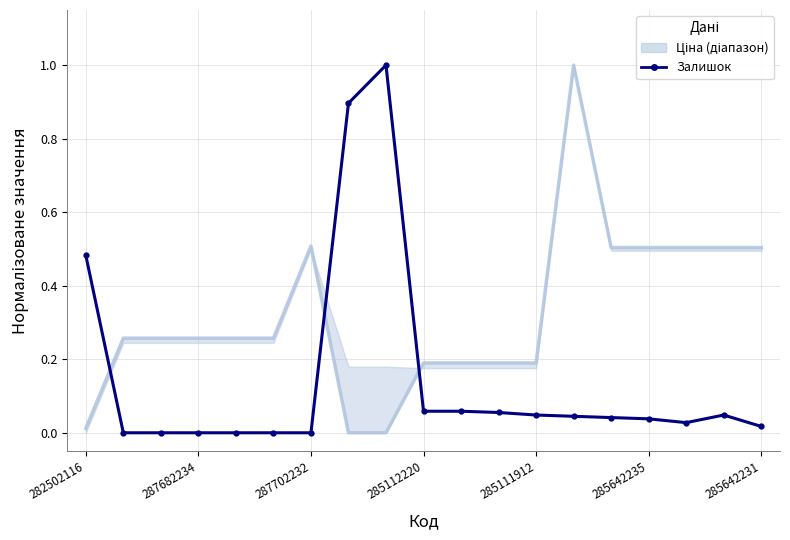

What is the label of the 19th point from the right?

282502116